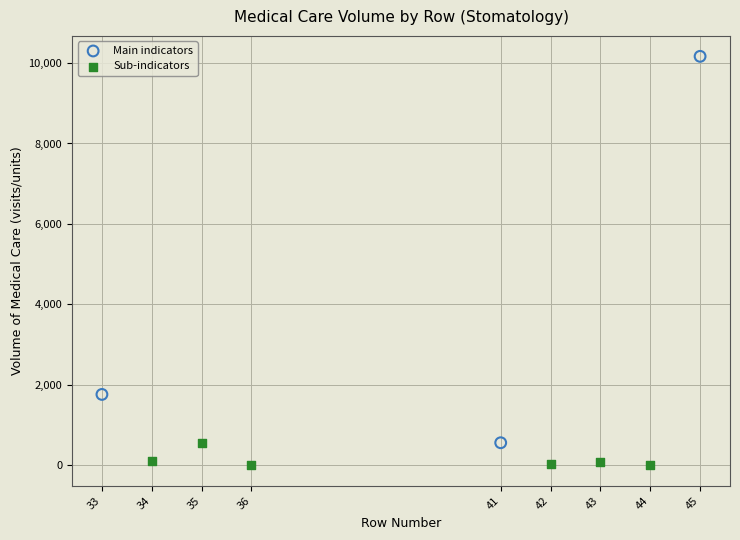

Which series contains the lowest Y value?

Sub-indicators